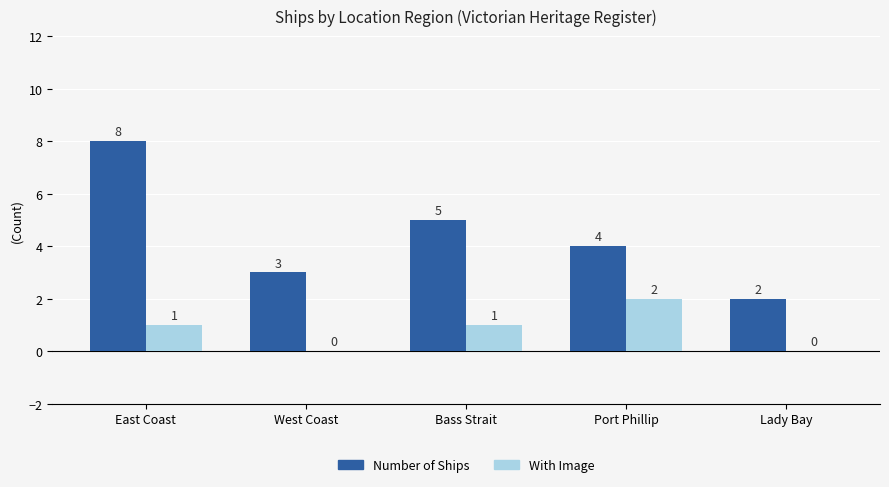

The With Image series shows 0 at Lady Bay. True or false?

True